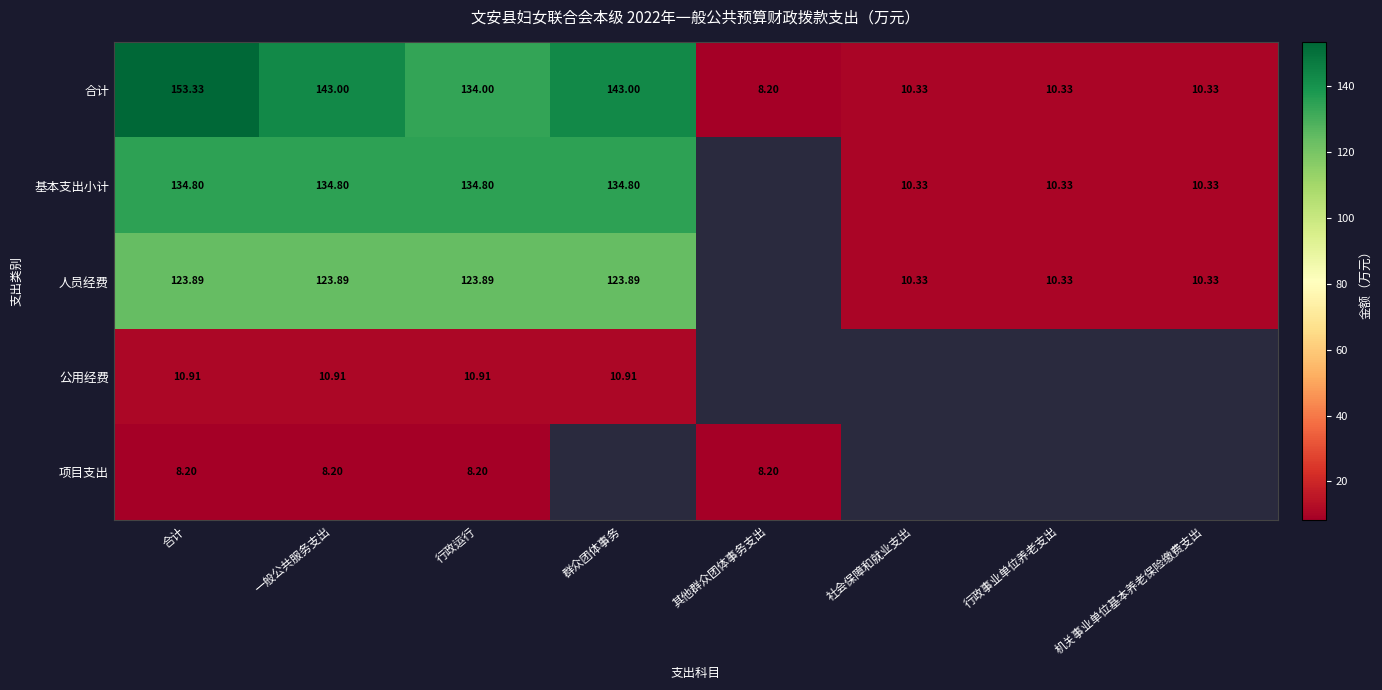

At which label is 合计 closest to 80?

行政运行